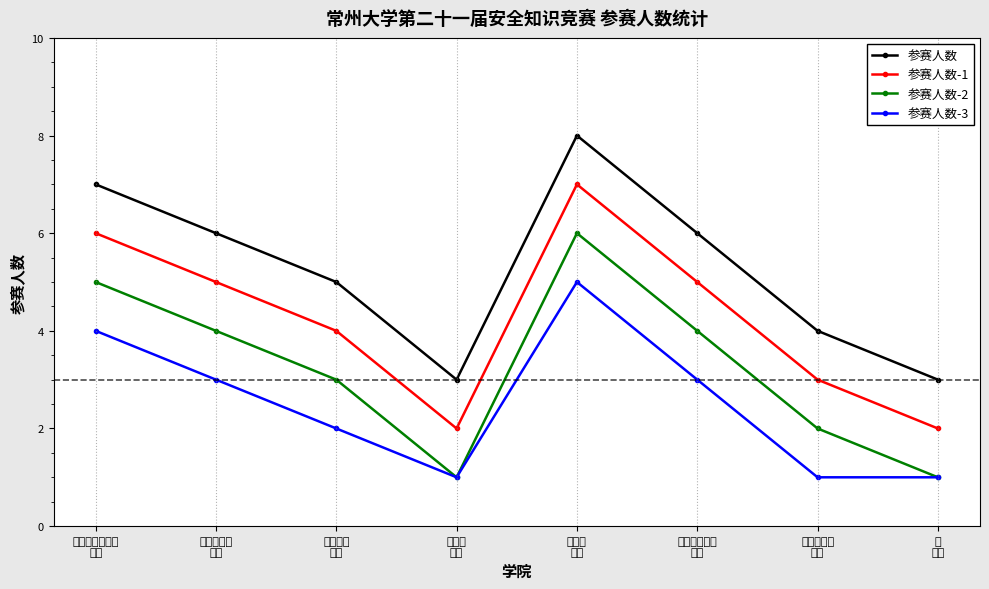

Does the chart have visible grid lines?

No